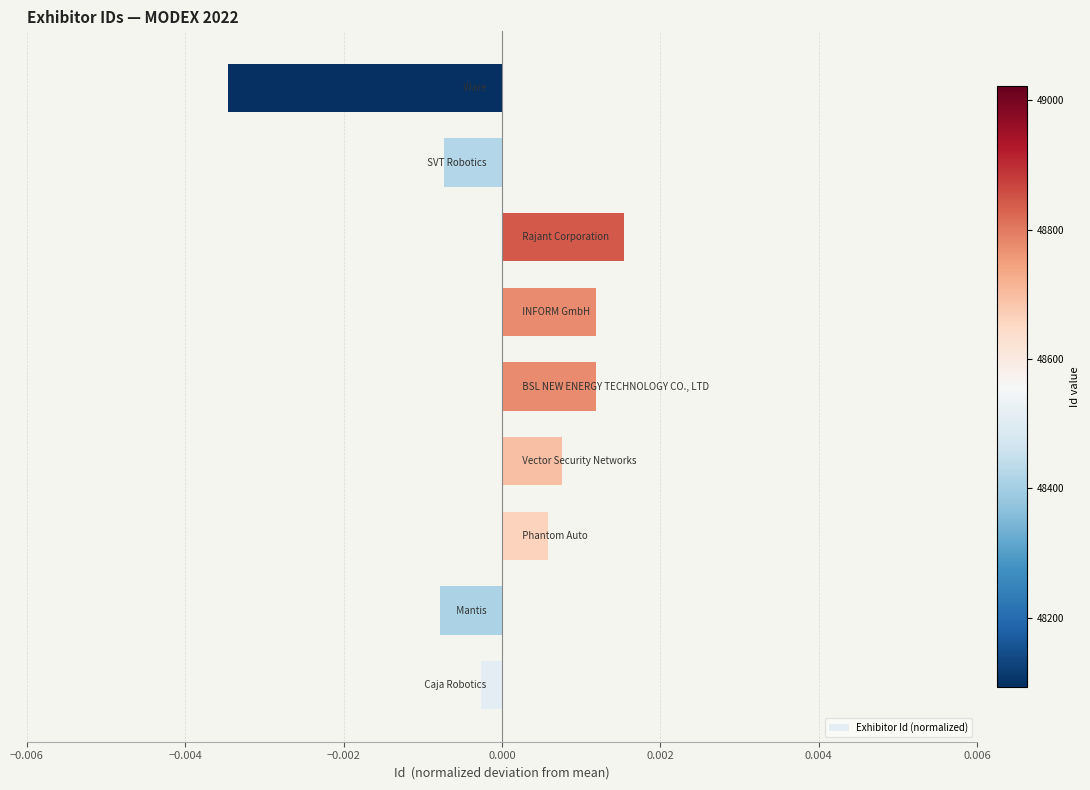

How many values are below zero?

4